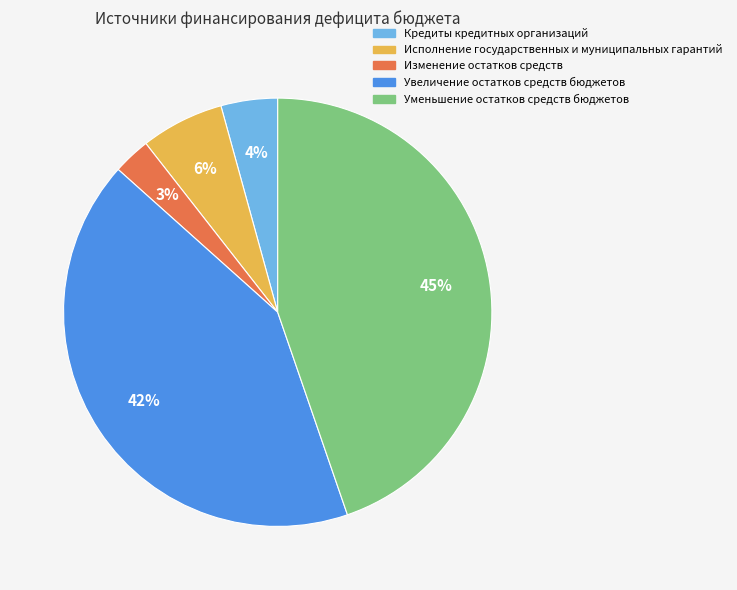

Count the number of slices in the pie.

5